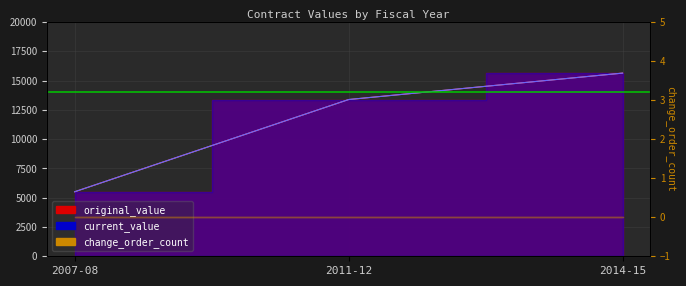

List the labels in order of original_value value, largest first.

2014-15, 2011-12, 2007-08